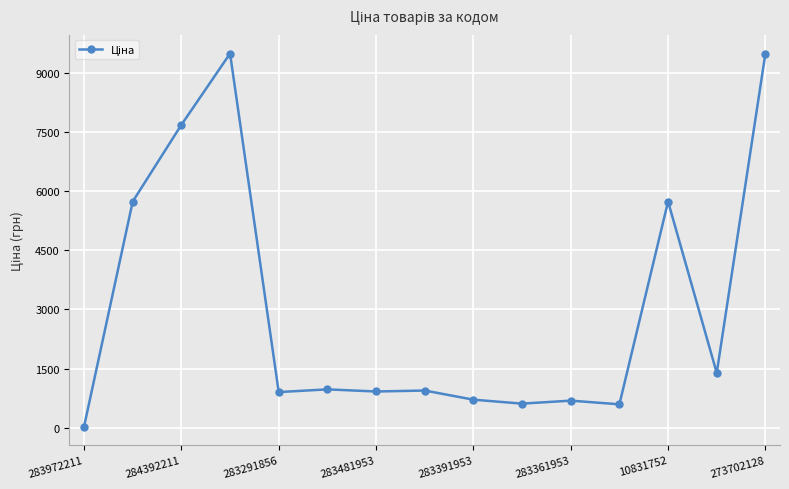

What is the greatest value displayed?

9488.2